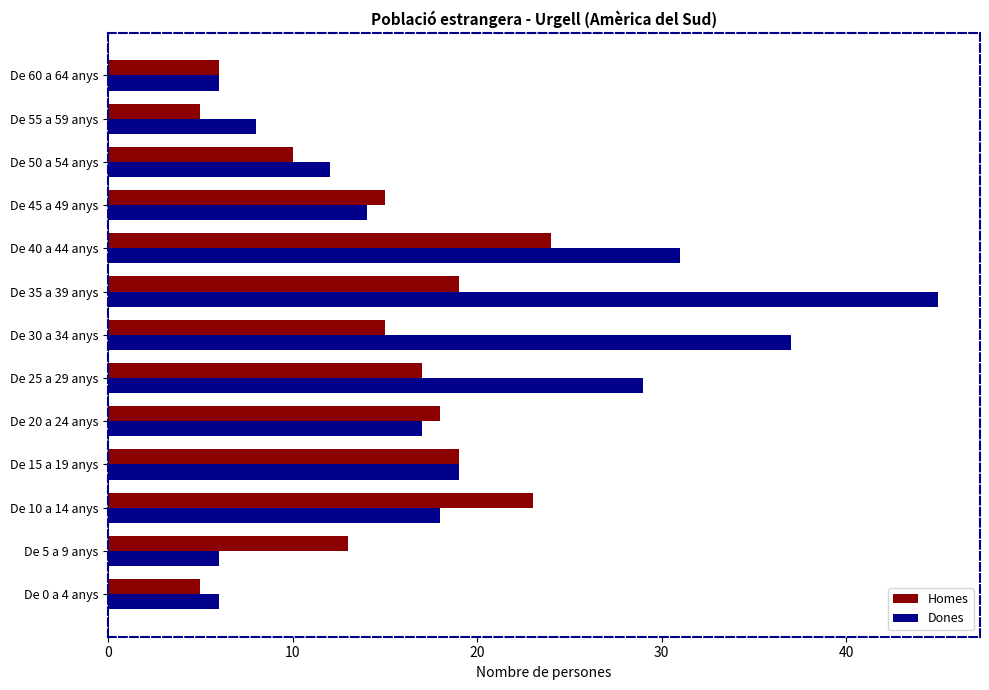

Rank the series by their average value, from lowest to highest.

Homes, Dones